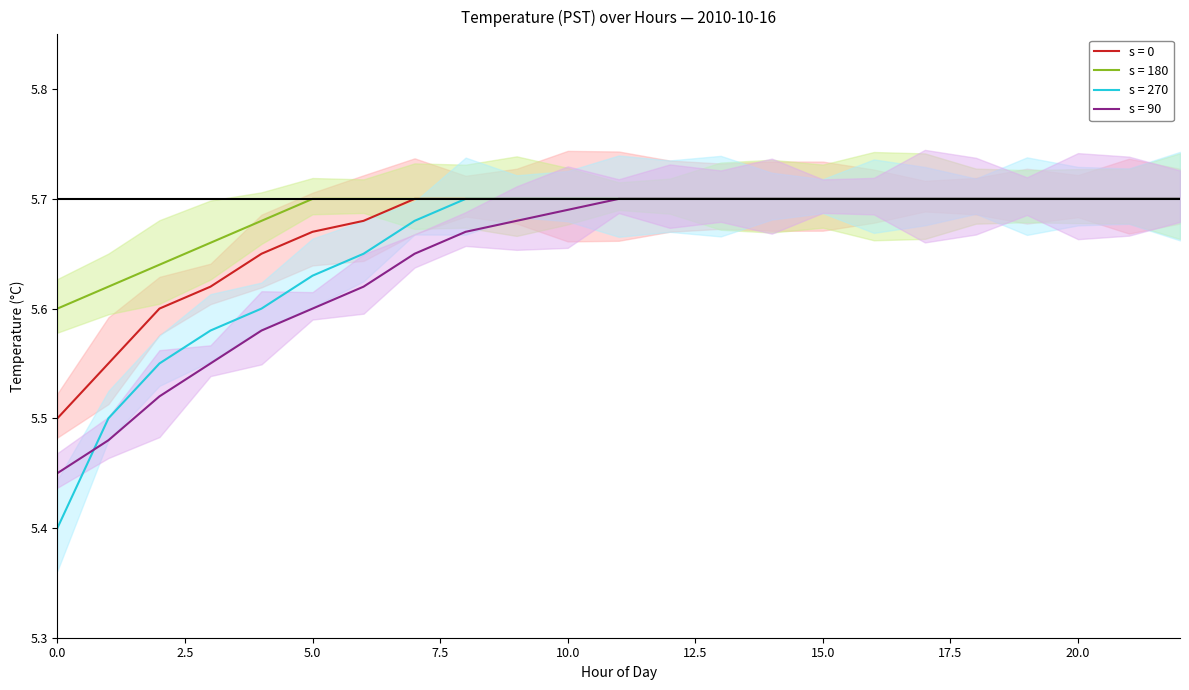

What is the total value across all series at 12?

22.8